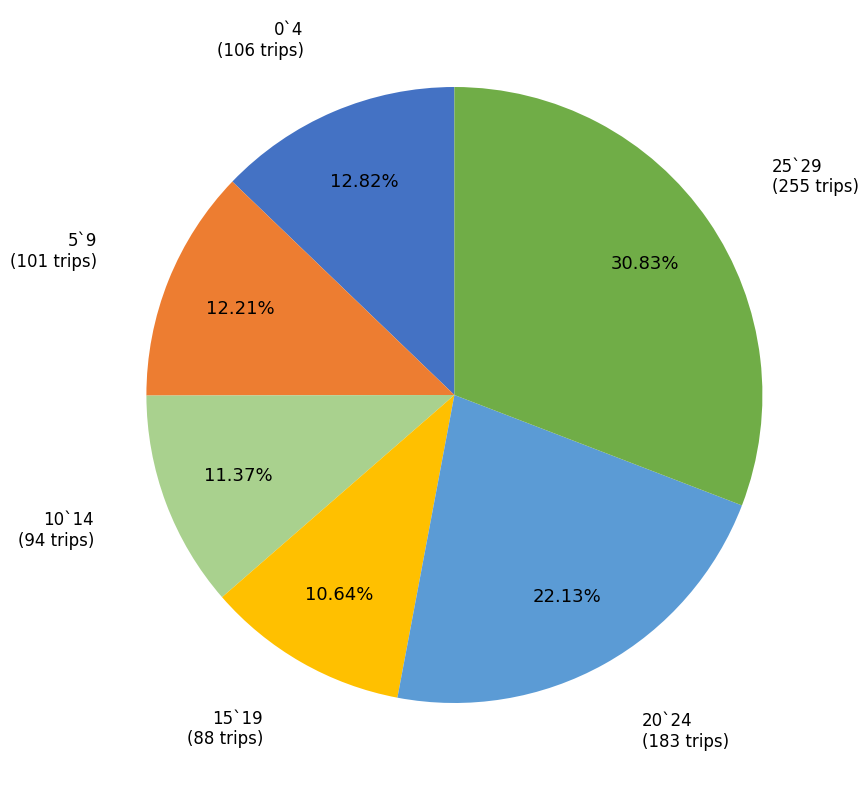

Rank the categories by value from highest to lowest.

25`29, 20`24, 0`4, 5`9, 10`14, 15`19